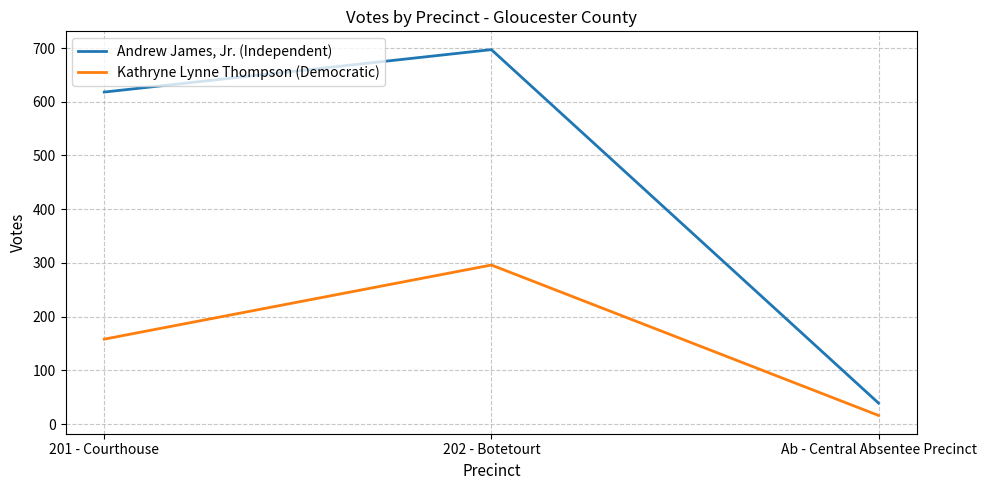

What is the minimum value shown in the chart?

16